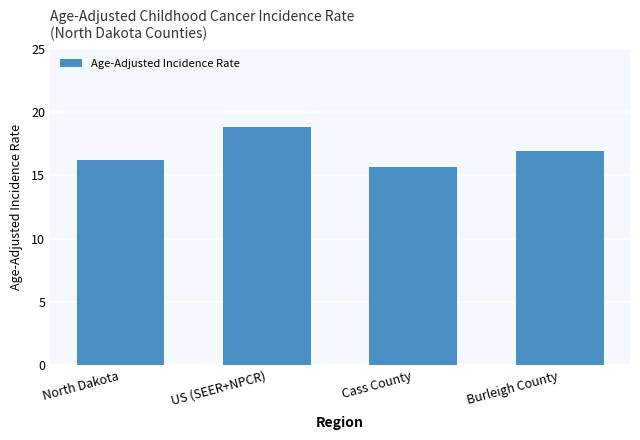

Reading left to right, extract all data points from this chart.

North Dakota=16.2	US (SEER+NPCR)=18.8	Cass County=15.7	Burleigh County=16.9